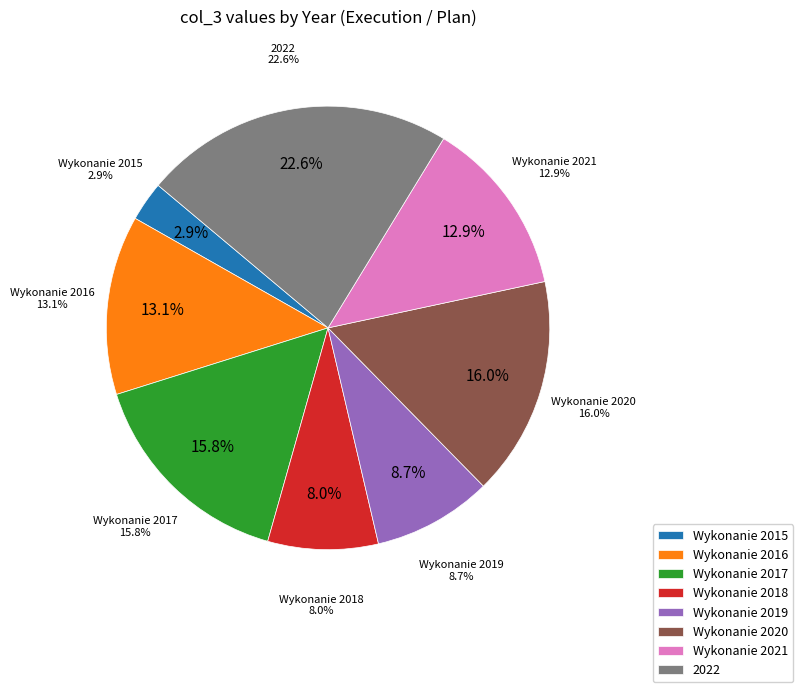

Is it true that Wykonanie 2020 is 16% of the pie?

True